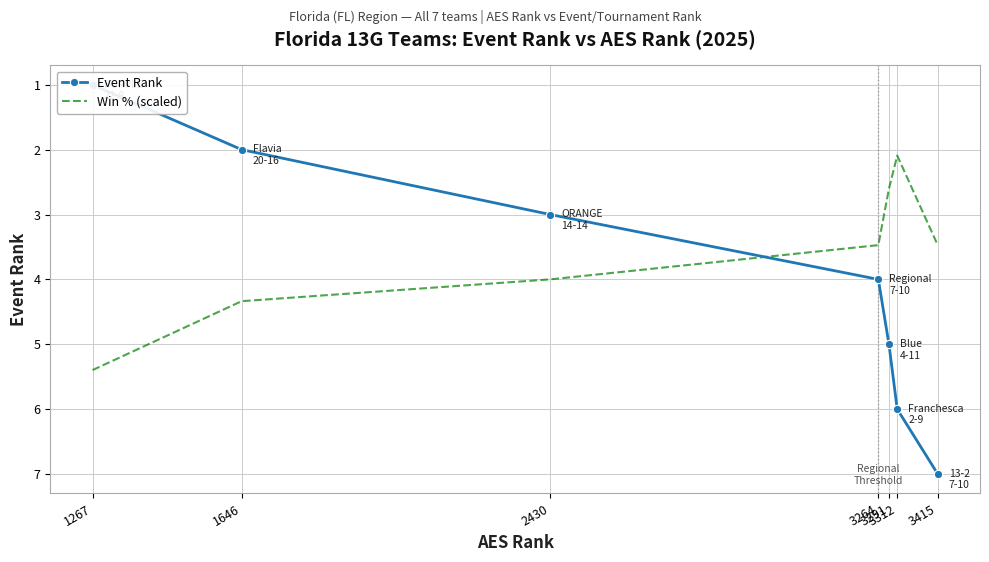

What is the maximum value for Win % (scaled)?

5.4